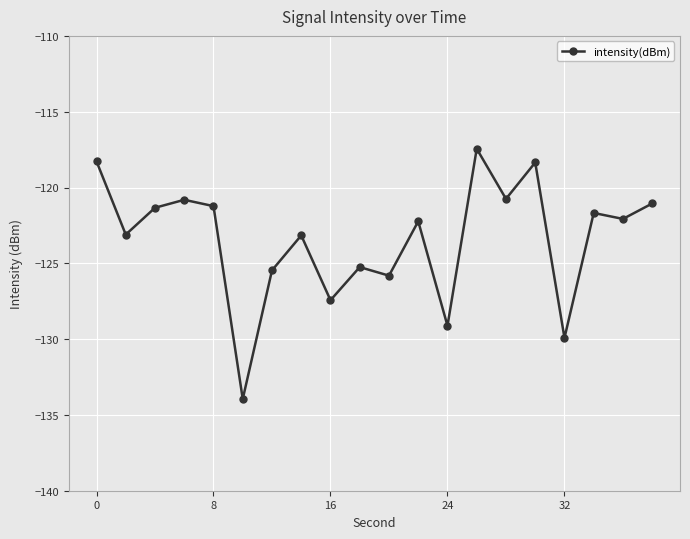

How many series are shown in this chart?

1